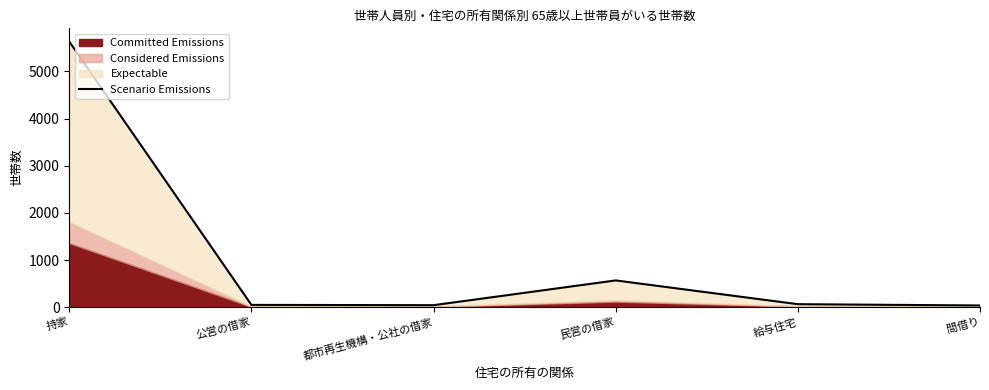

Does the chart have visible grid lines?

No